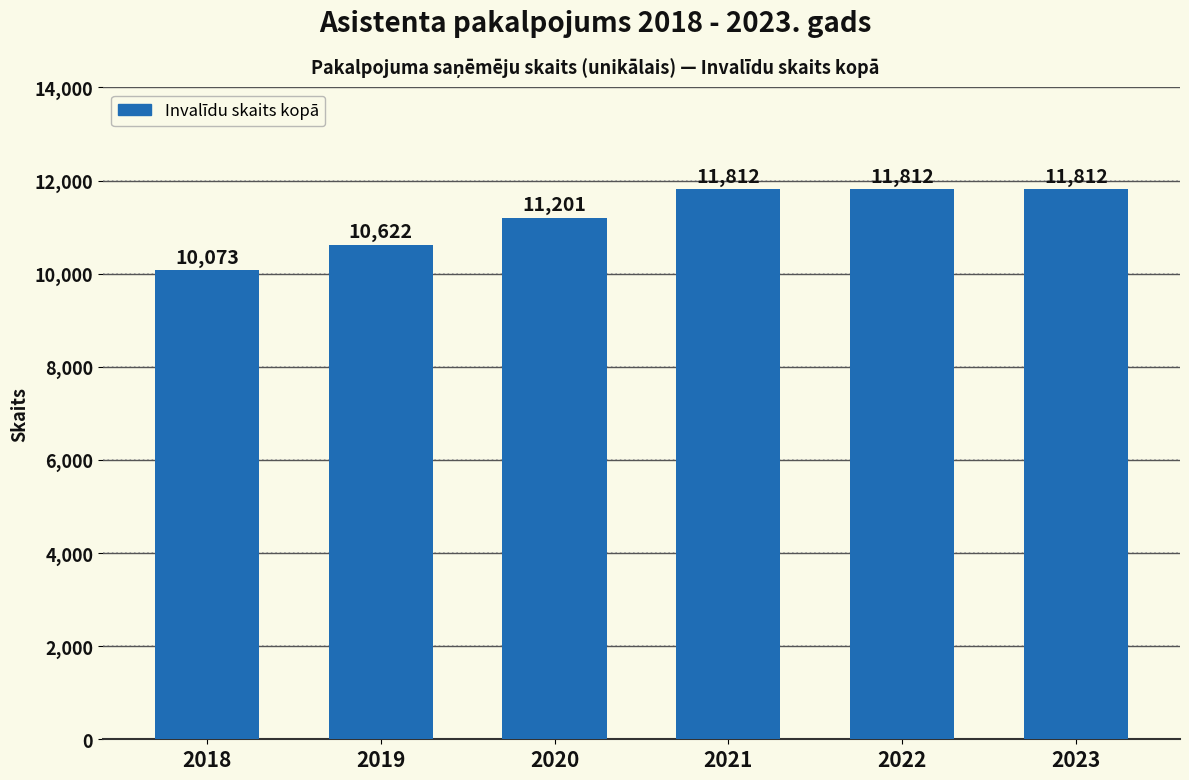

The chart shows a value of 10073 at 2018. True or false?

True